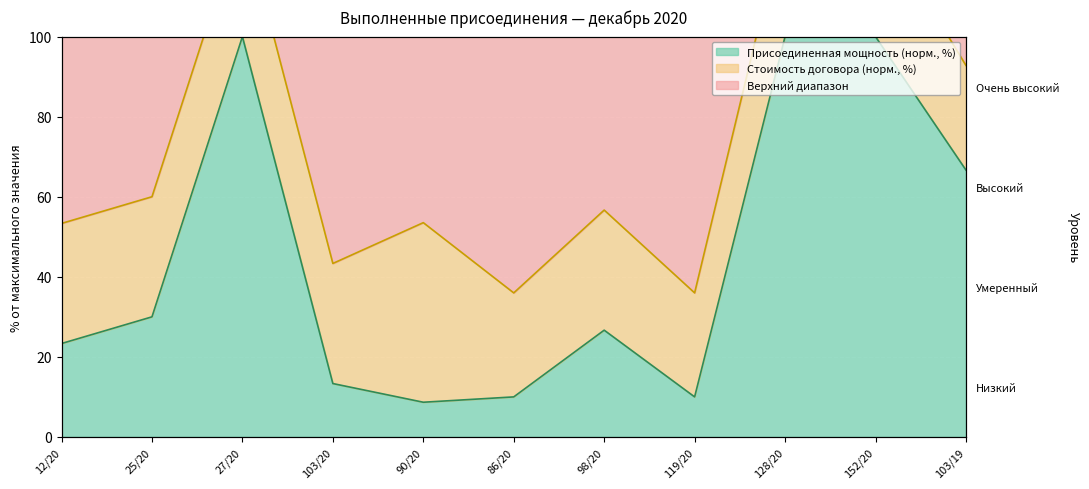

What is the total value across all series at 103/19?

159.5